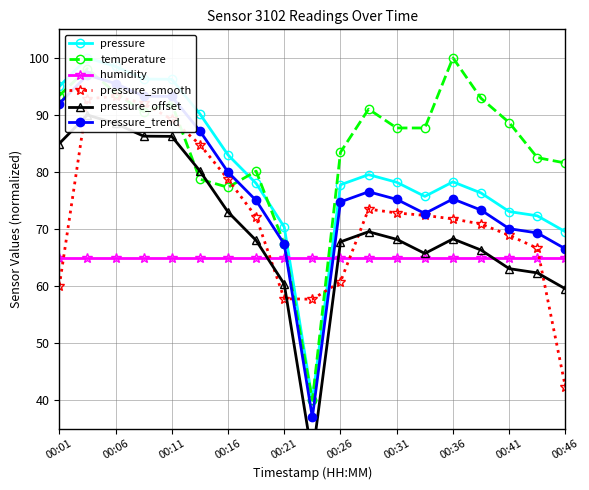

True or false: pressure_smooth and temperature intersect in this chart.

True